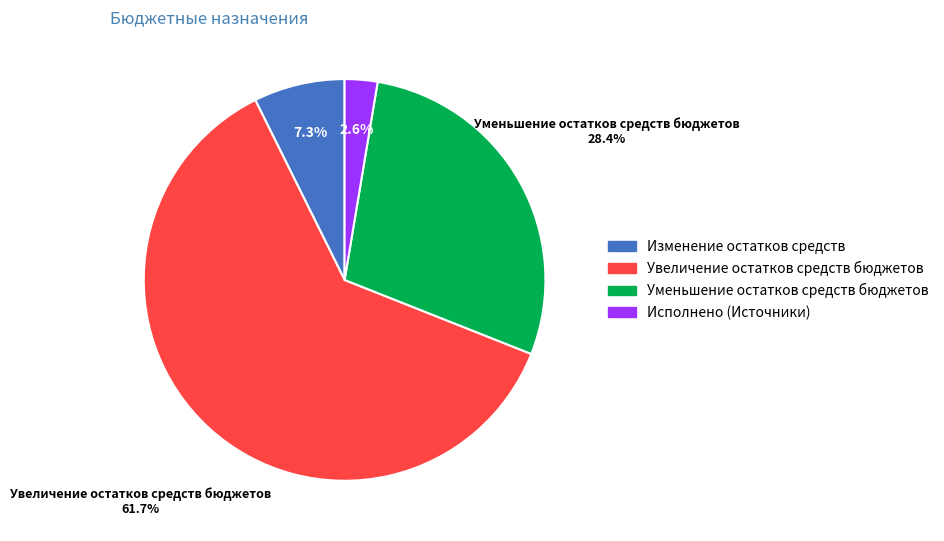

Combined, what portion of the pie is Изменение остатков средств and Уменьшение остатков средств бюджетов?

35.7%